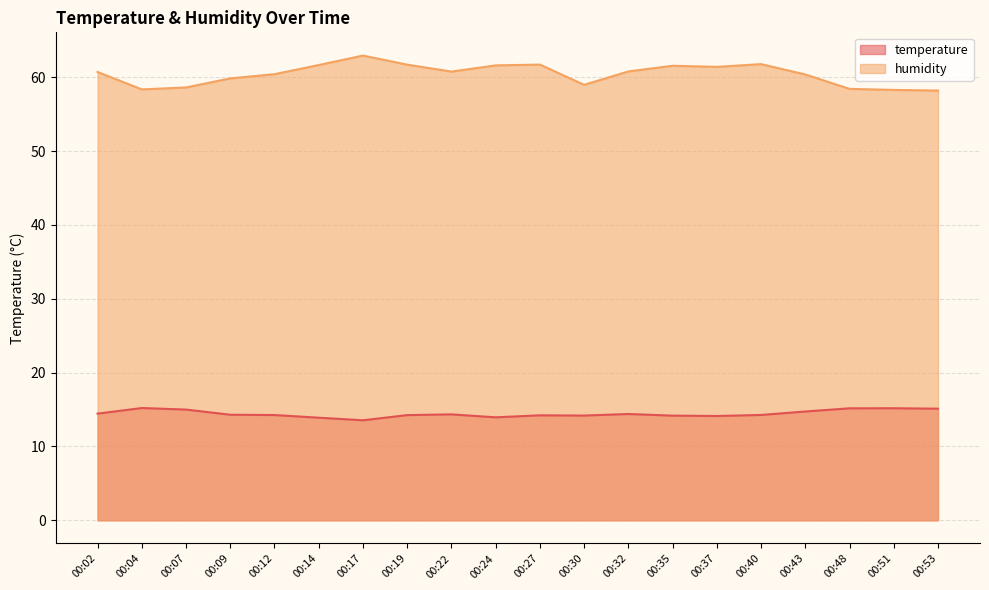

Where is the first local minimum for humidity?

00:04